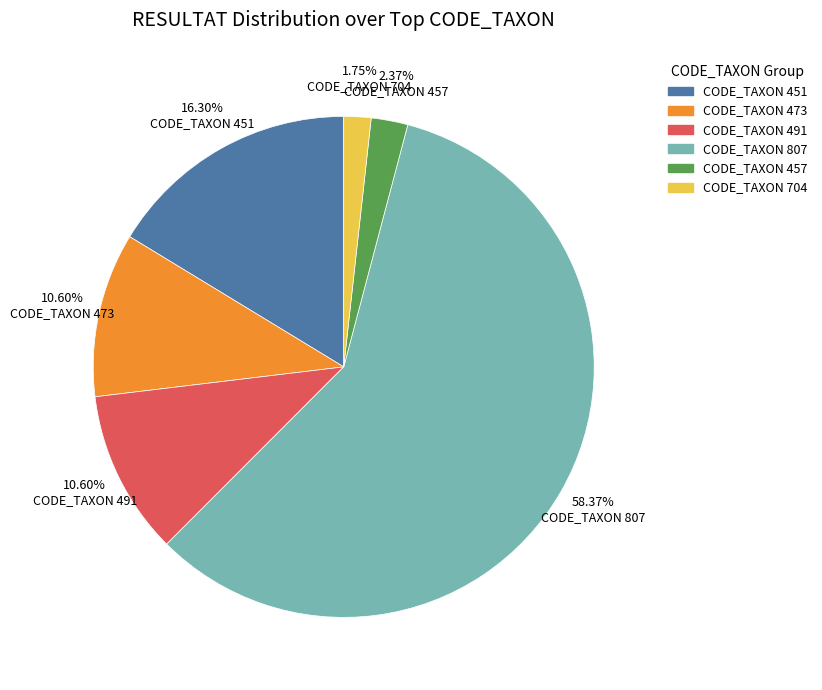

Is there a majority slice in this chart?

Yes